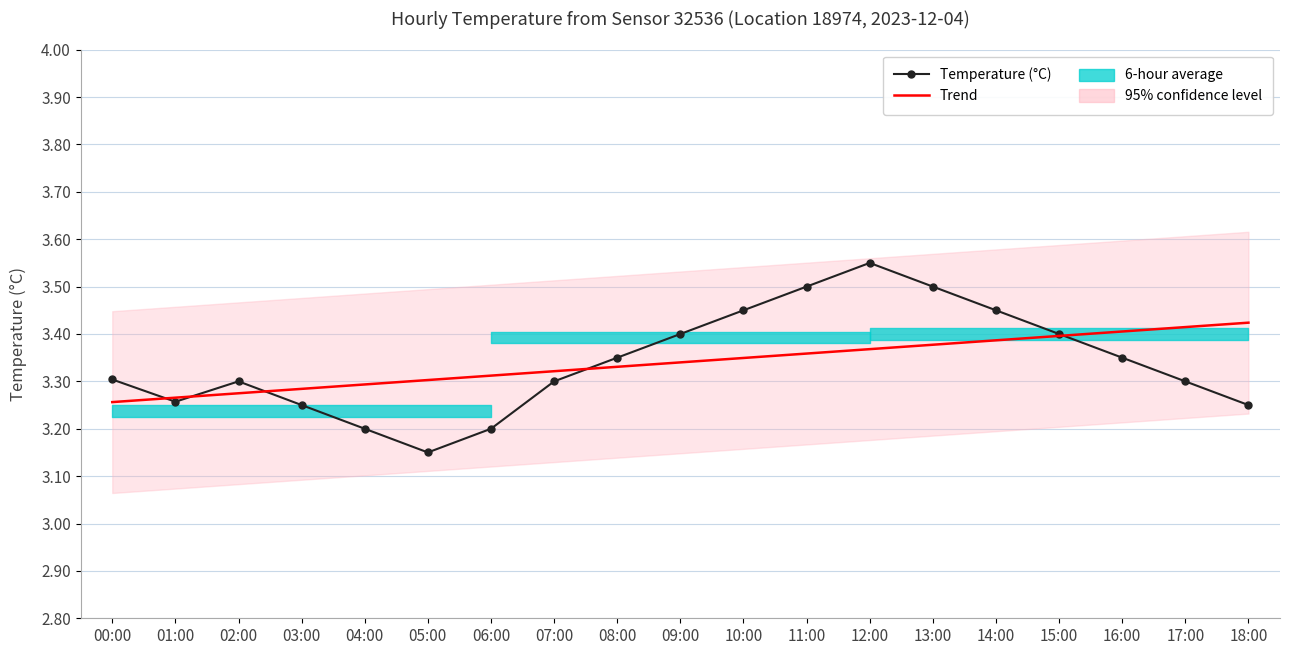

What is the smallest value displayed?

3.1